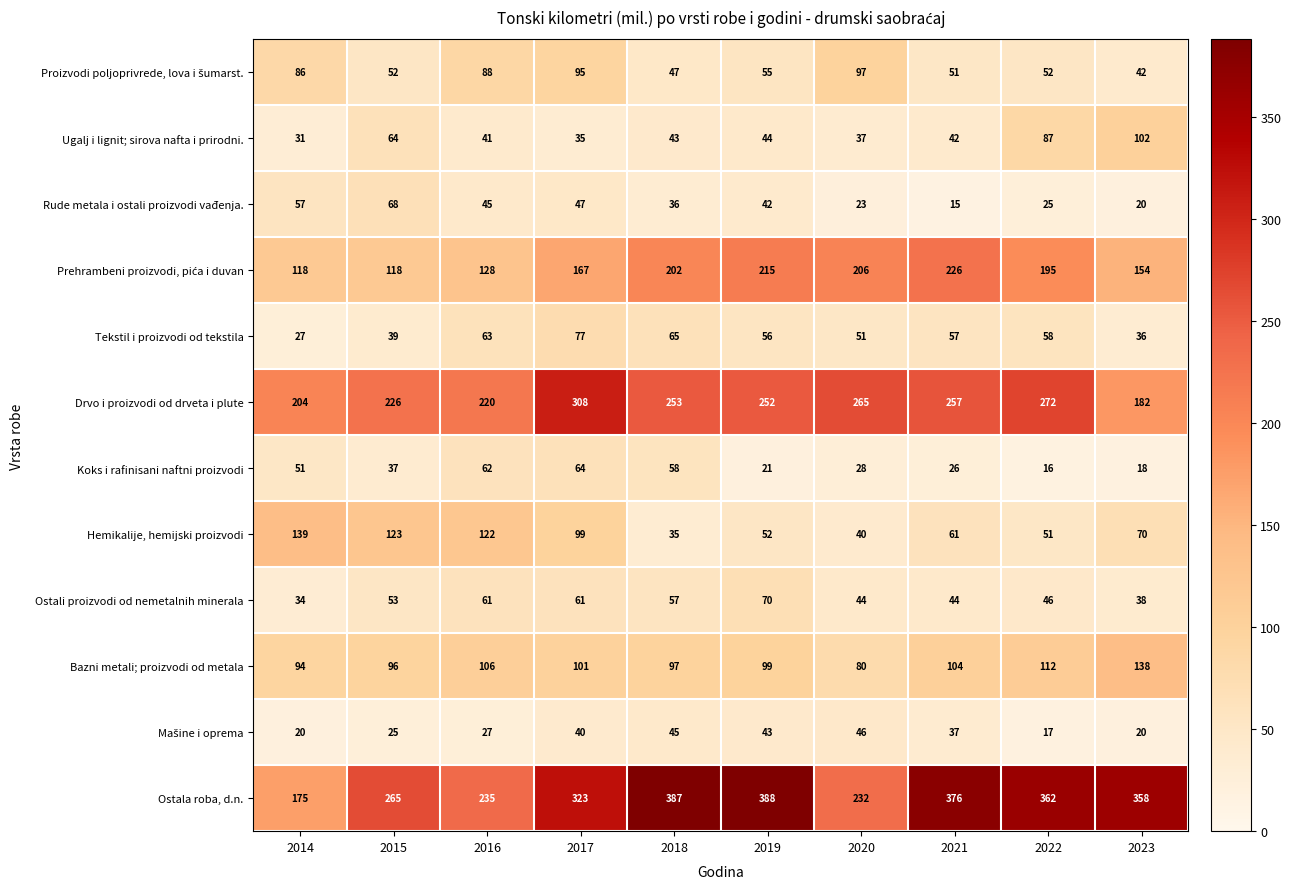

List the labels in order of Tekstil i proizvodi od tekstila value, largest first.

2017, 2018, 2016, 2022, 2021, 2019, 2020, 2015, 2023, 2014